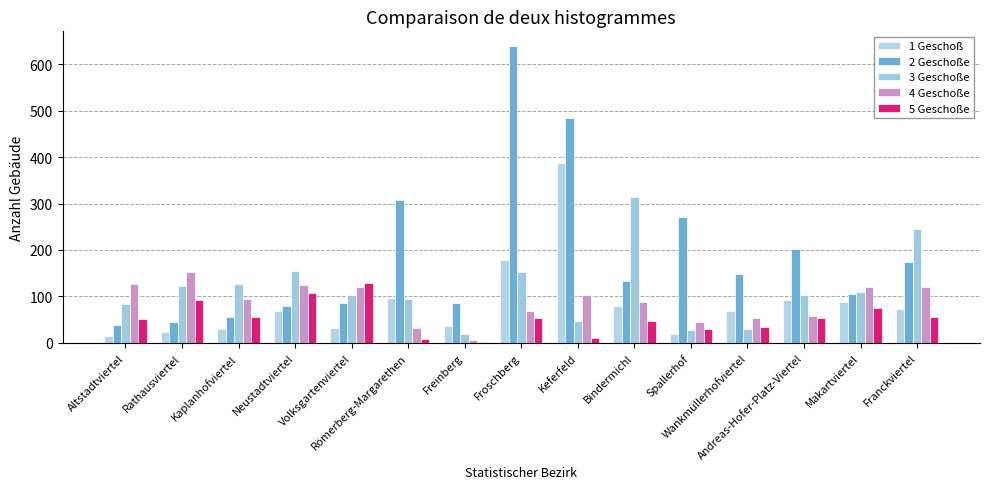

Between Kaplanhofviertel and Spallerhof, which series saw the biggest shift?

2 Geschoße